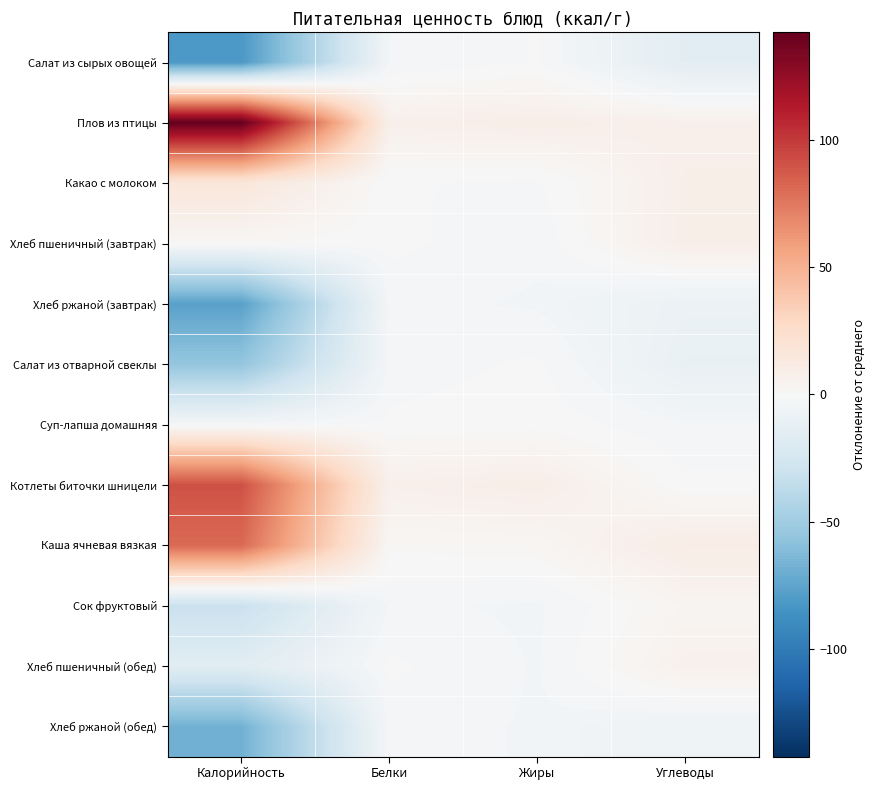

What is the minimum value shown in the chart?

-81.9